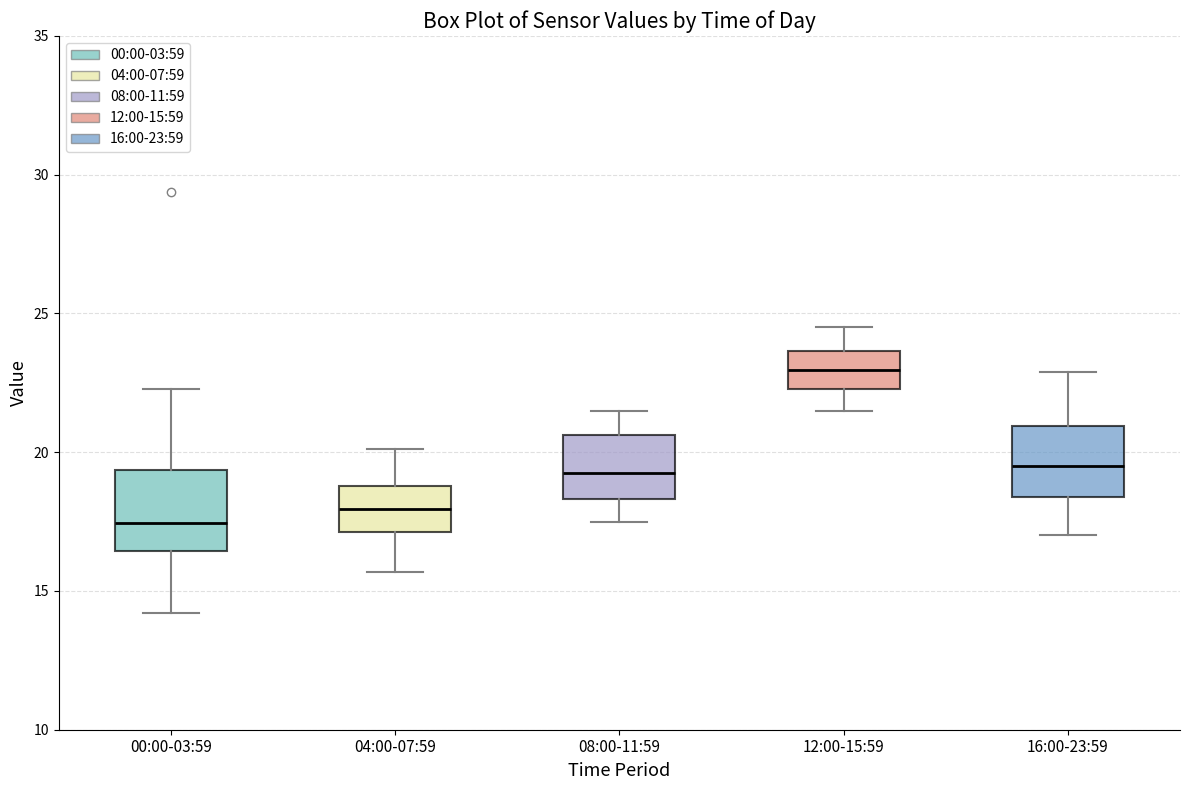

Which box has the lowest median line?

00:00-03:59